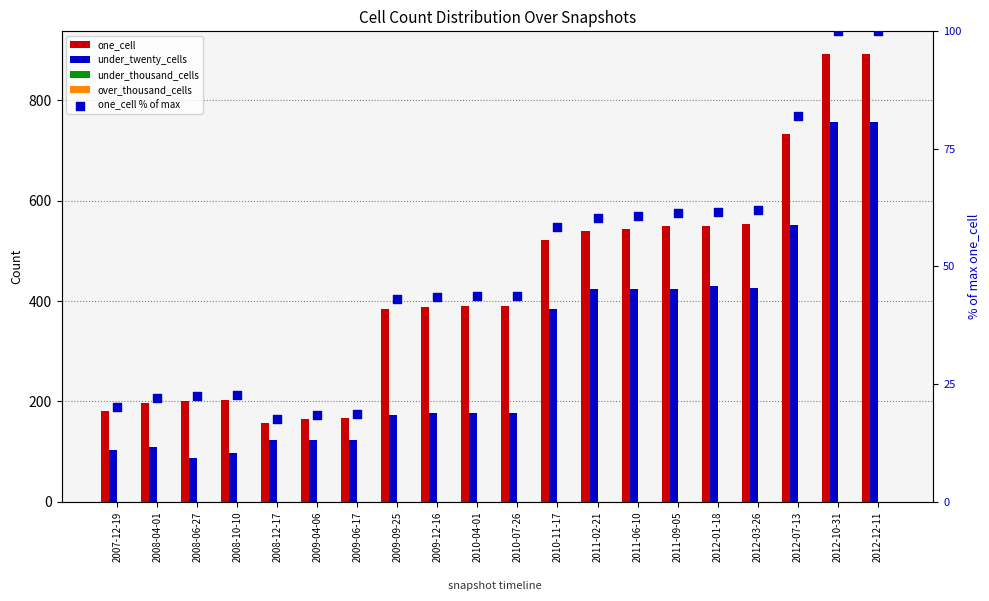

Which series has the largest Y range (max minus min)?

one_cell